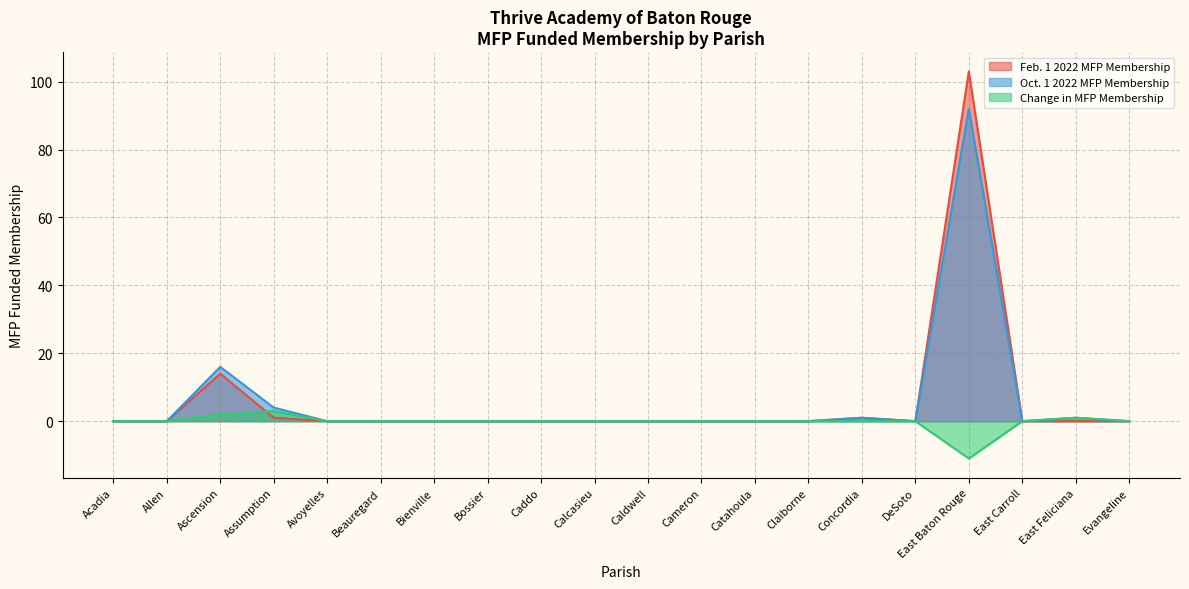

How many data points in Change in MFP Membership are above 0?

3